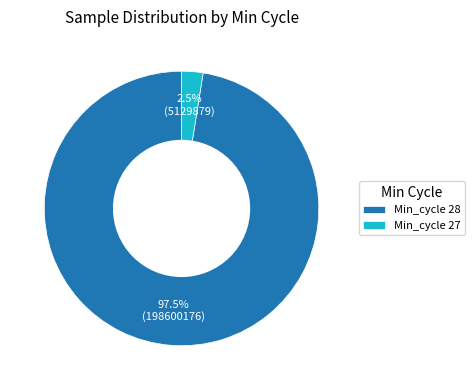

What percentage is NOT represented by Min_cycle 28?

2.5%